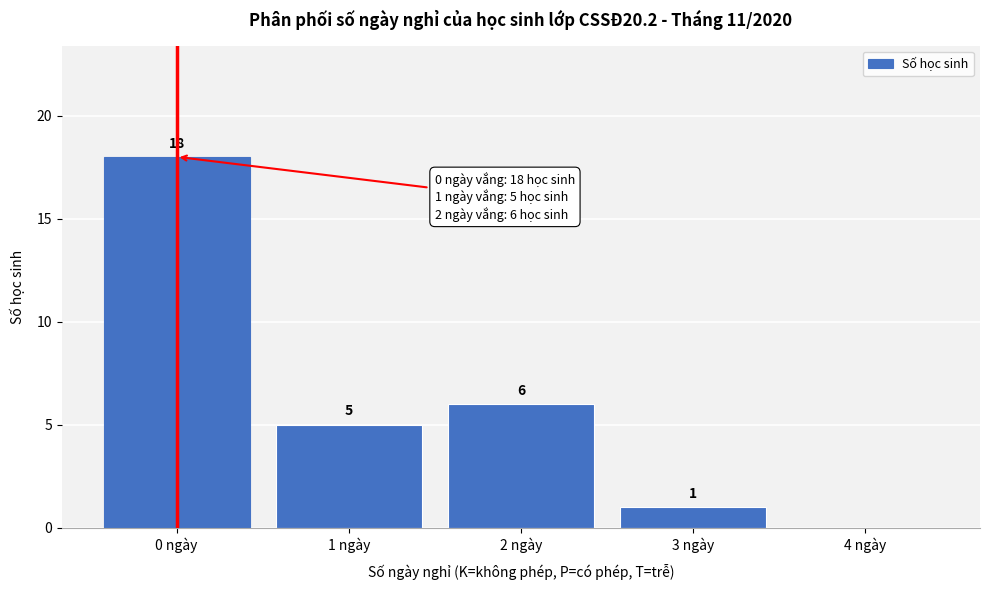

Reading right to left, what are all the values shown in this chart?

4 ngày=0	3 ngày=1	2 ngày=6	1 ngày=5	0 ngày=18